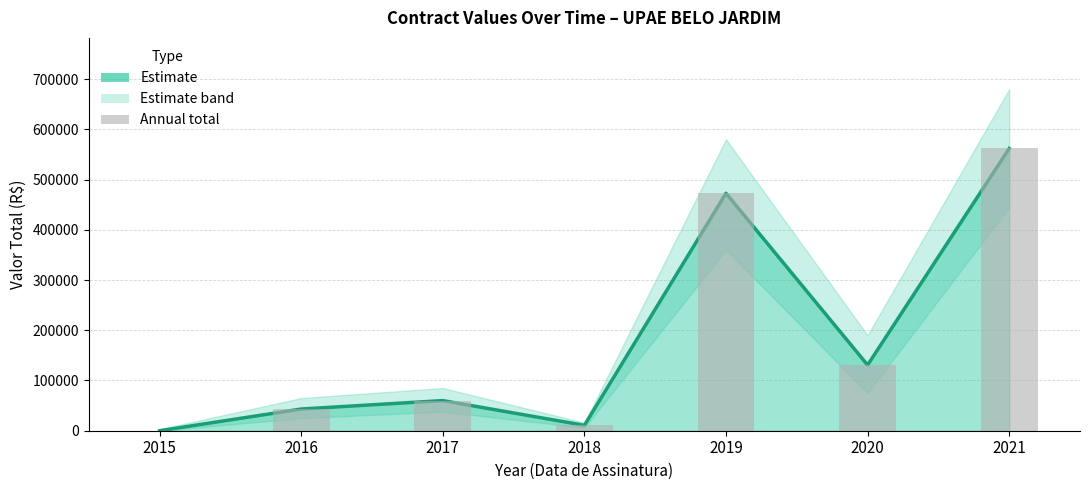

Rank the series at 2016 from lowest to highest value.

Estimate, Annual total